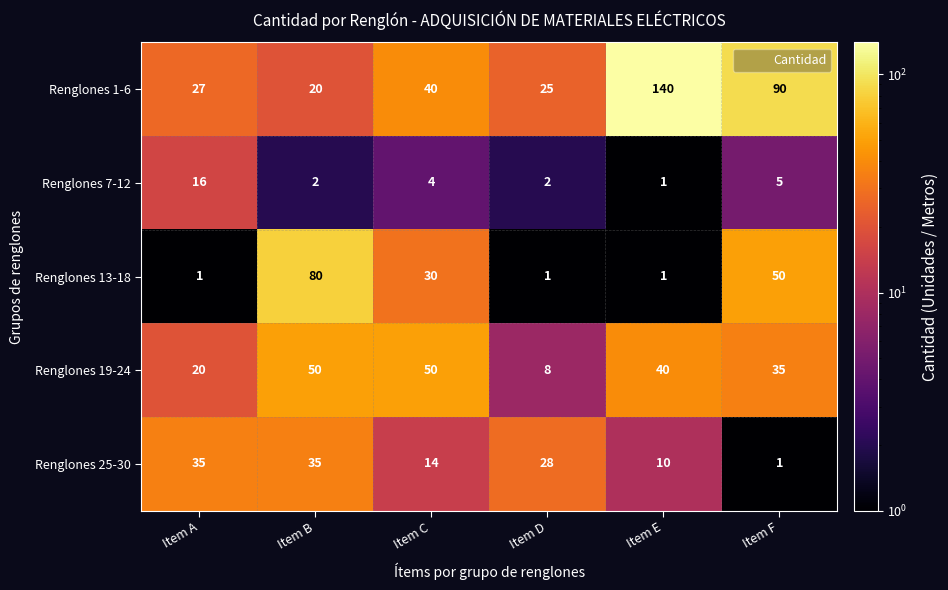

What is the greatest value displayed?

140